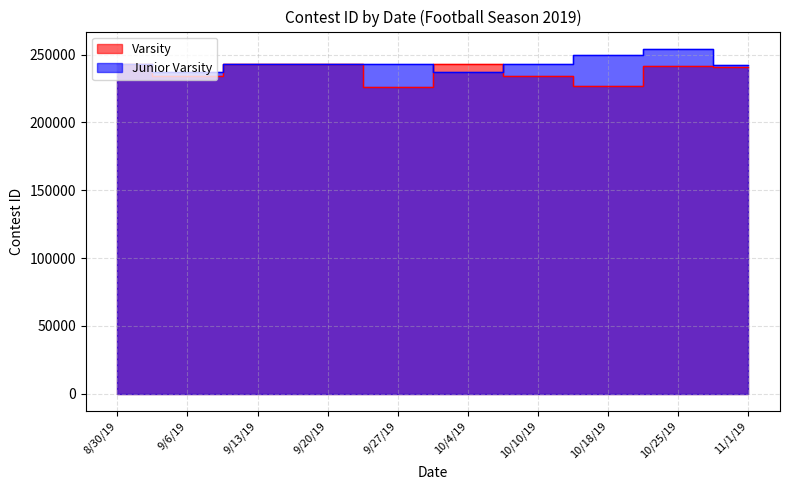

What is the approximate value of Varsity at 10/10/19?

234374